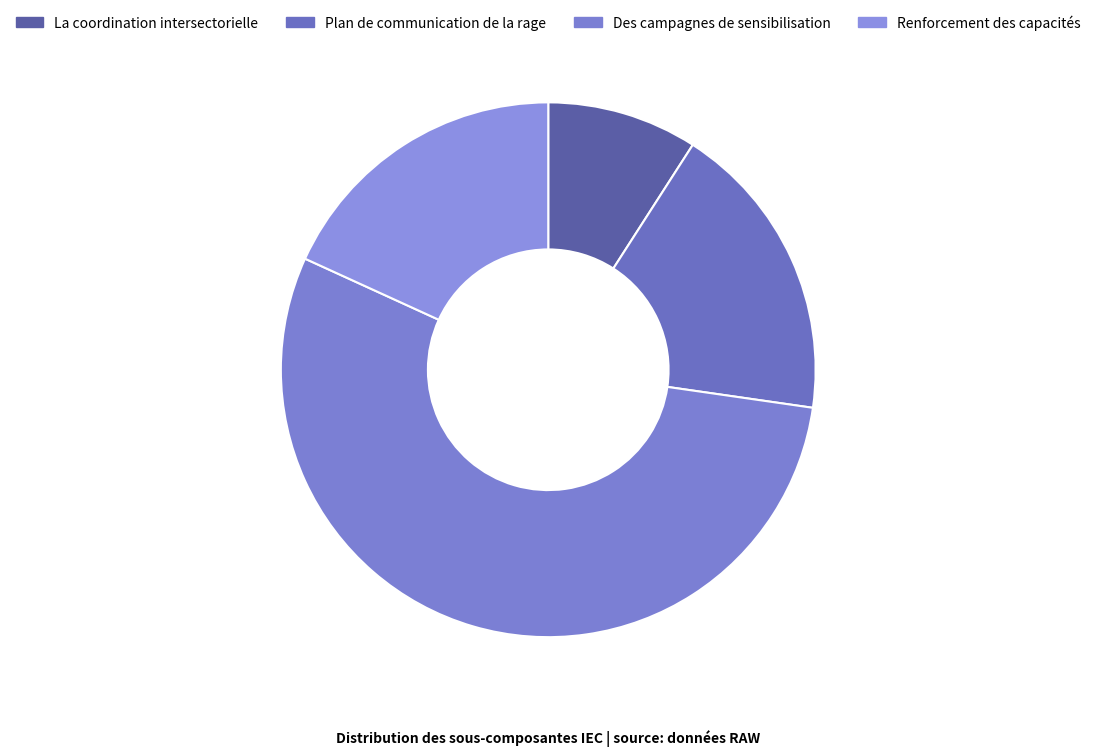

What is the change in value from La coordination intersectorielle to Renforcement des capacités?

+1